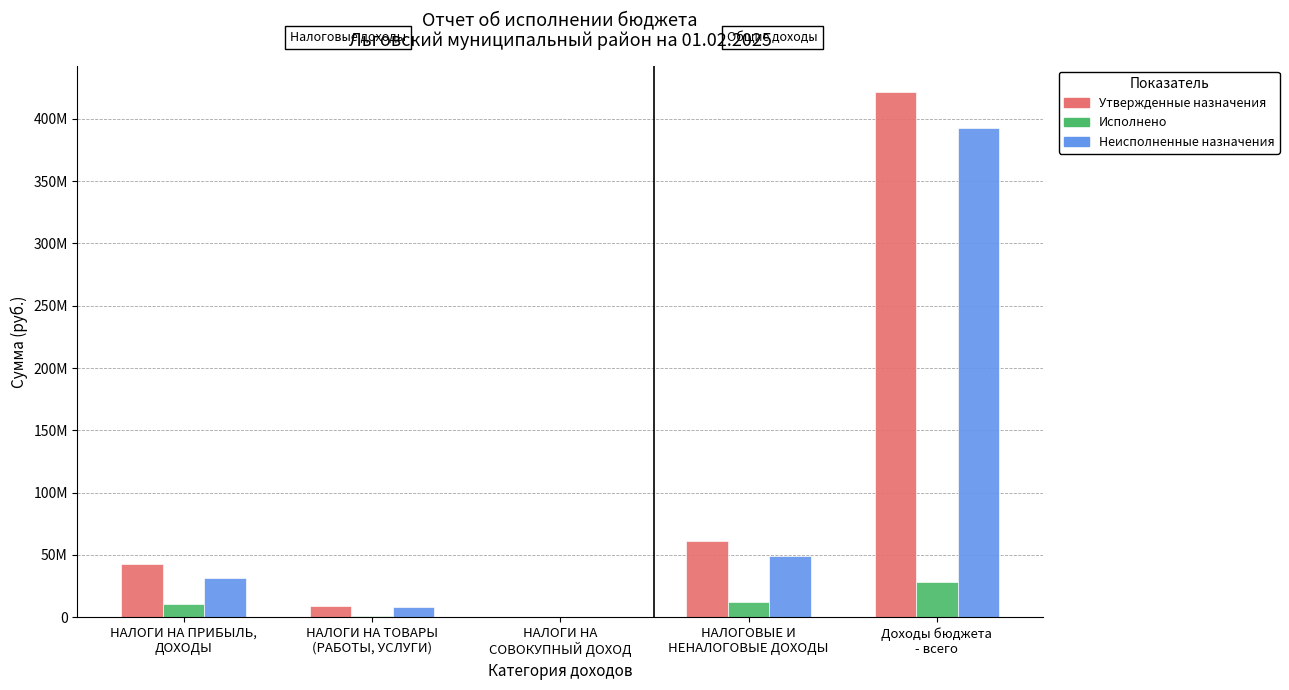

Are the bars horizontal?

No